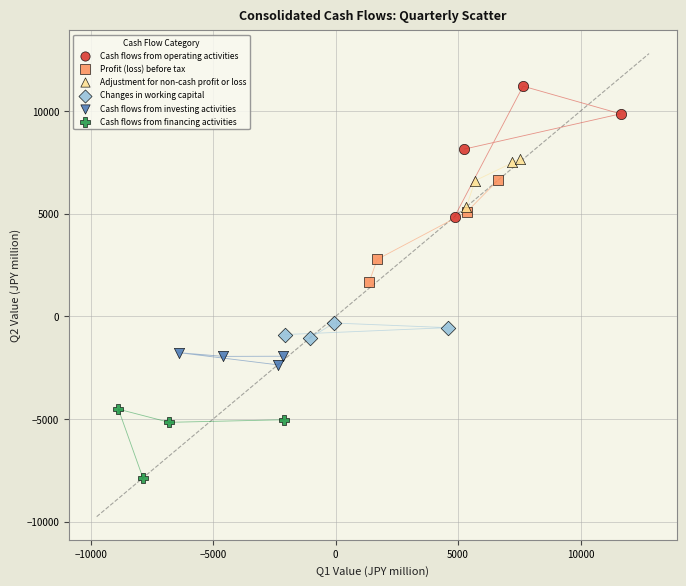

Which series has the widest spread of Y values?

Cash flows from operating activities